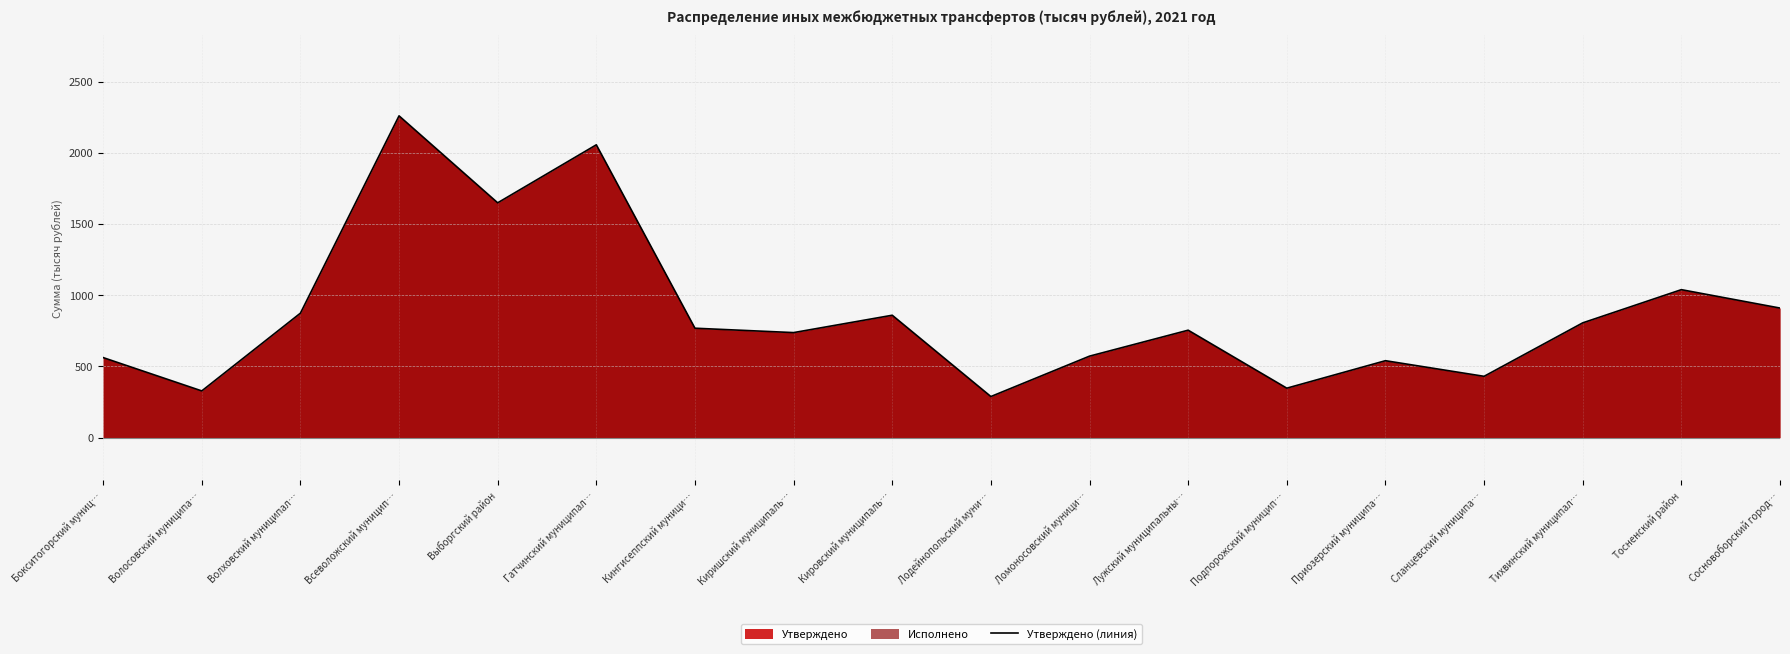

What is the label of the 6th point from the right?

Подпорожский муницип…